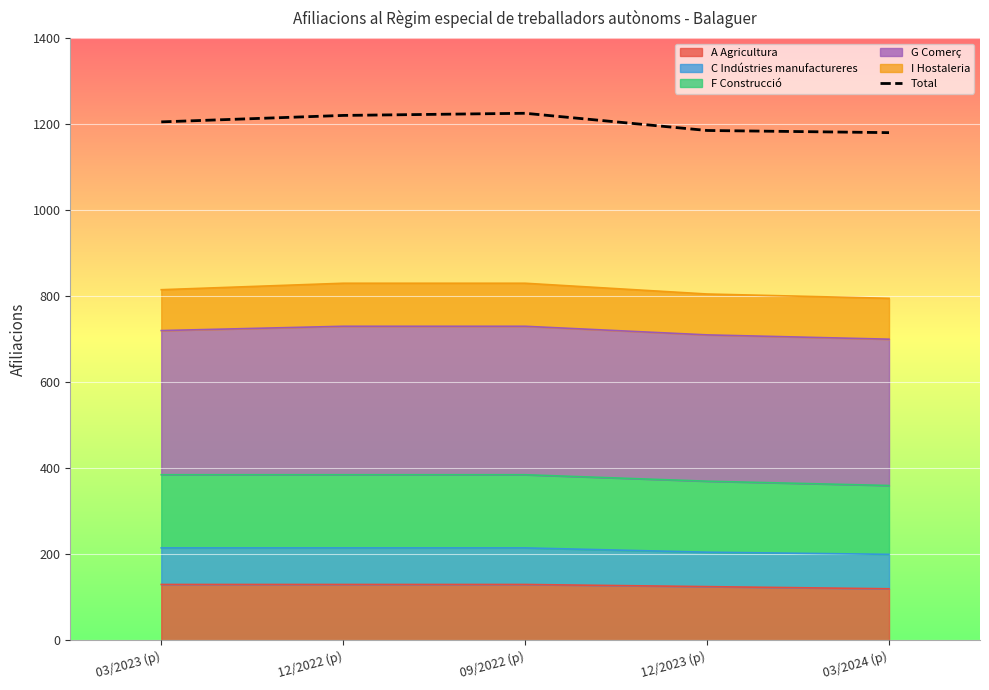

What value does the data have at 03/2024 (p)?

1180